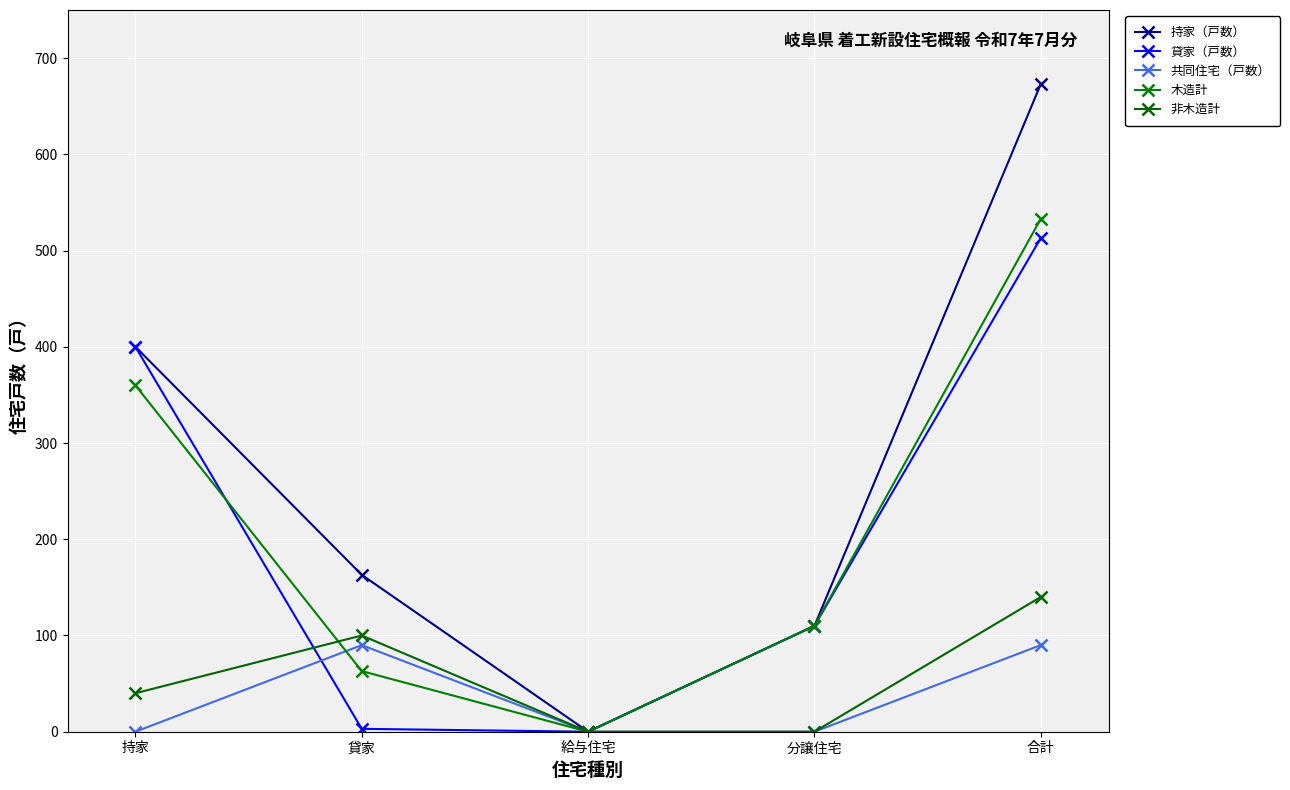

How many data points does each series have?

5